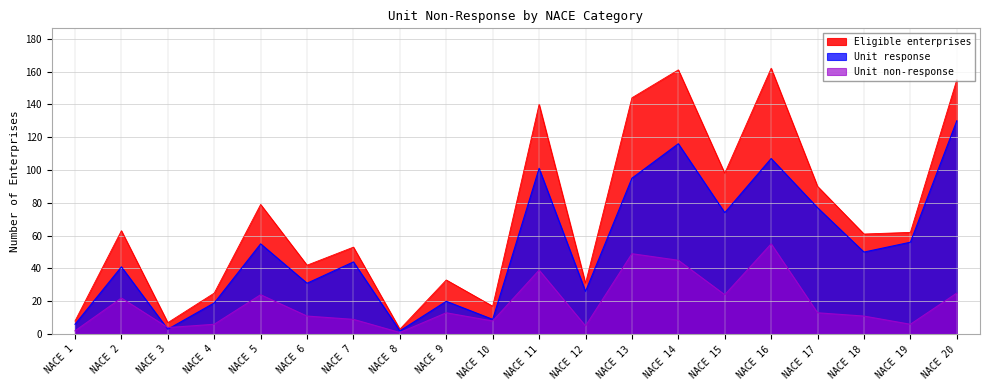

Count the number of data series in this chart.

3